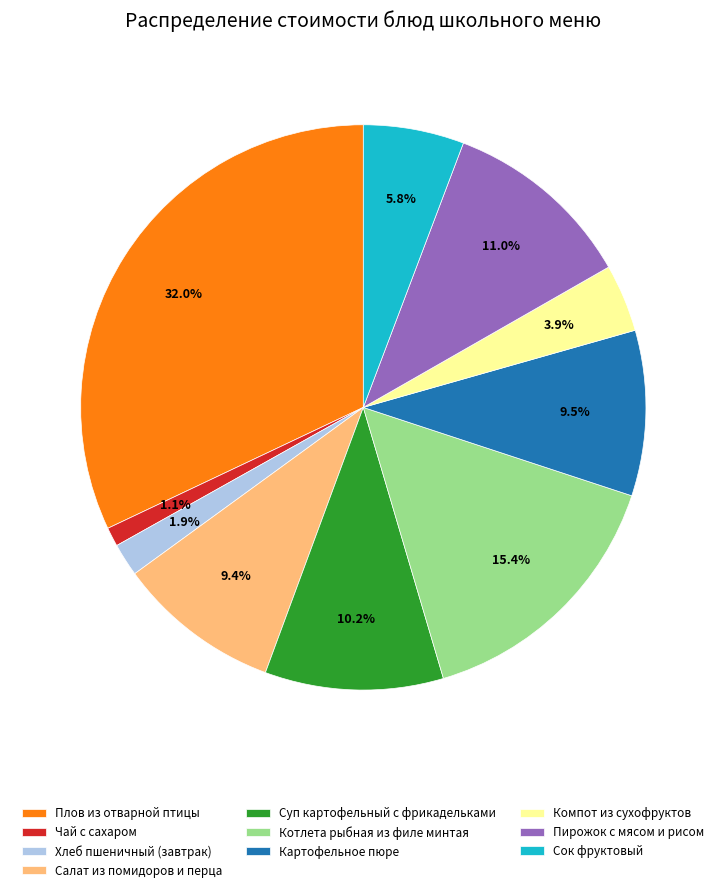

Is there a majority slice in this chart?

No